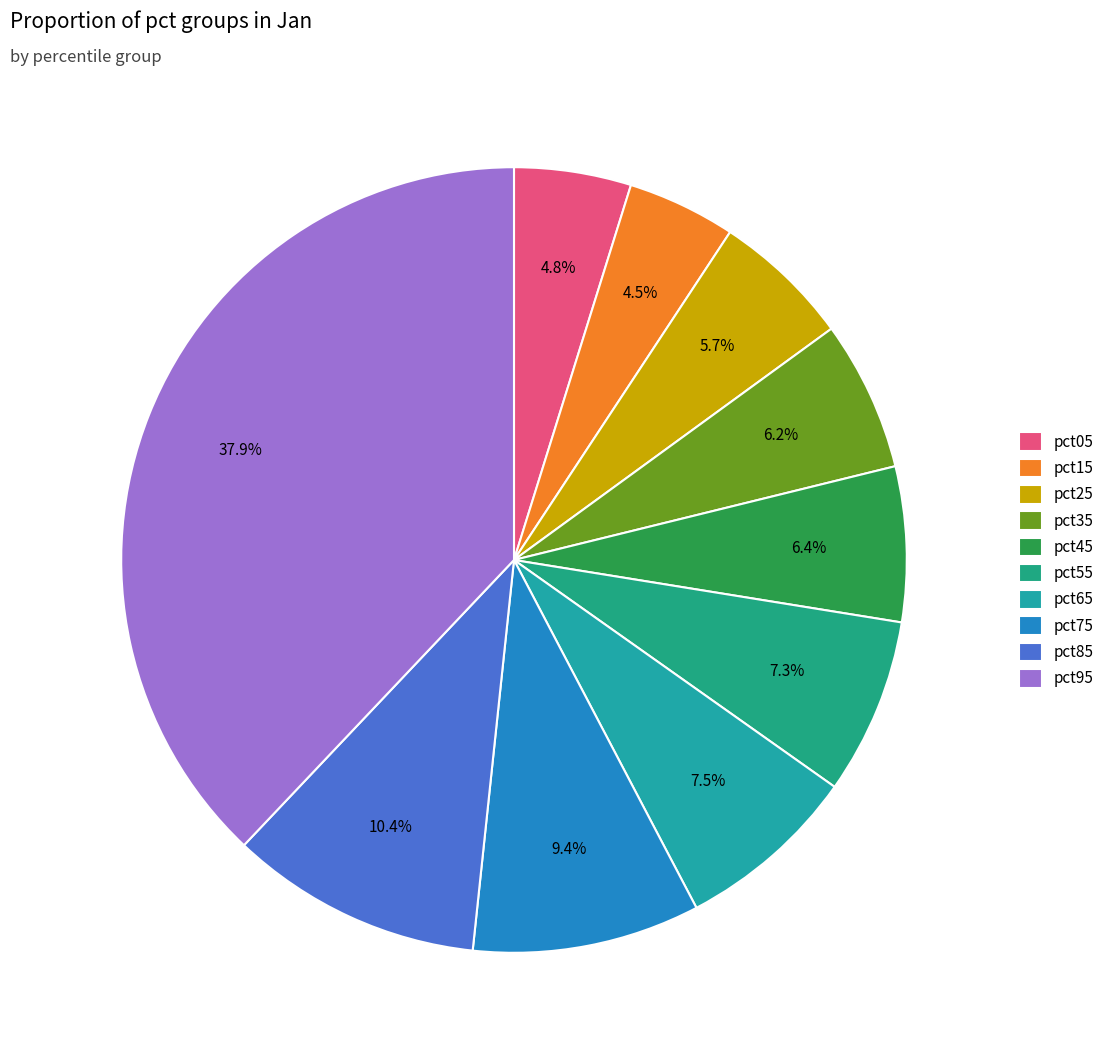

Is there any slice that represents more than half of the pie?

No